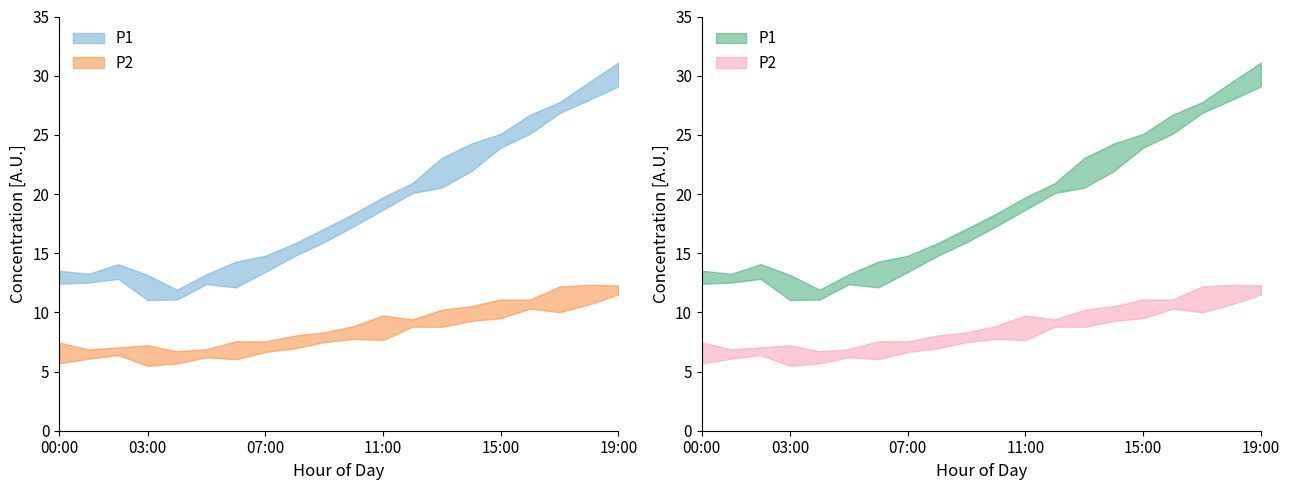

Which has a higher value, 05:00 or 19:00?

19:00